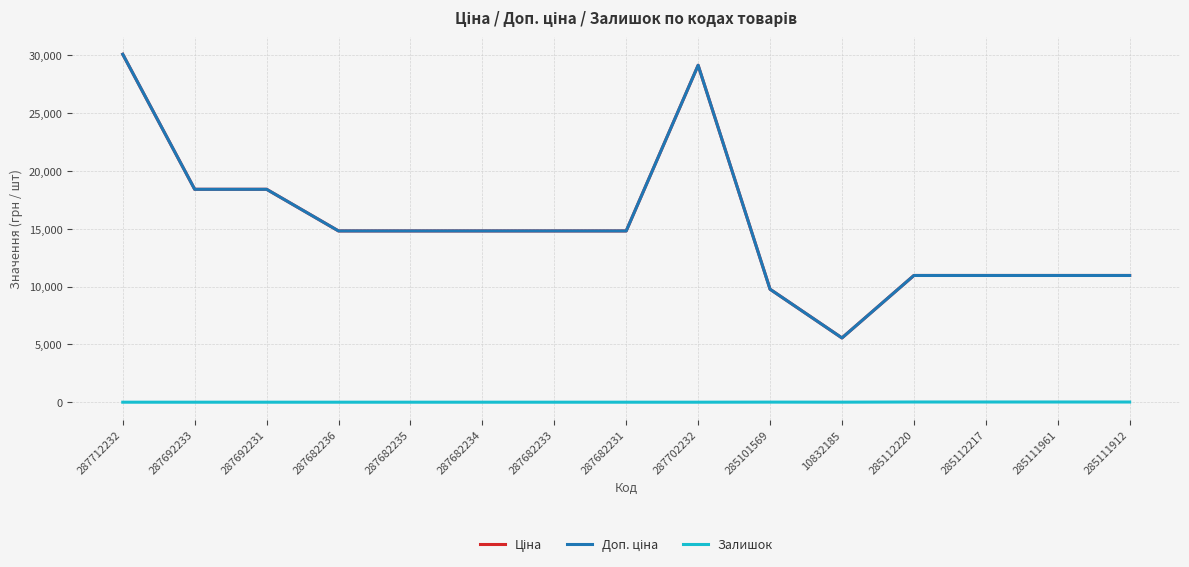

What is the difference between the maximum and minimum values in the Залишок series?

17.0